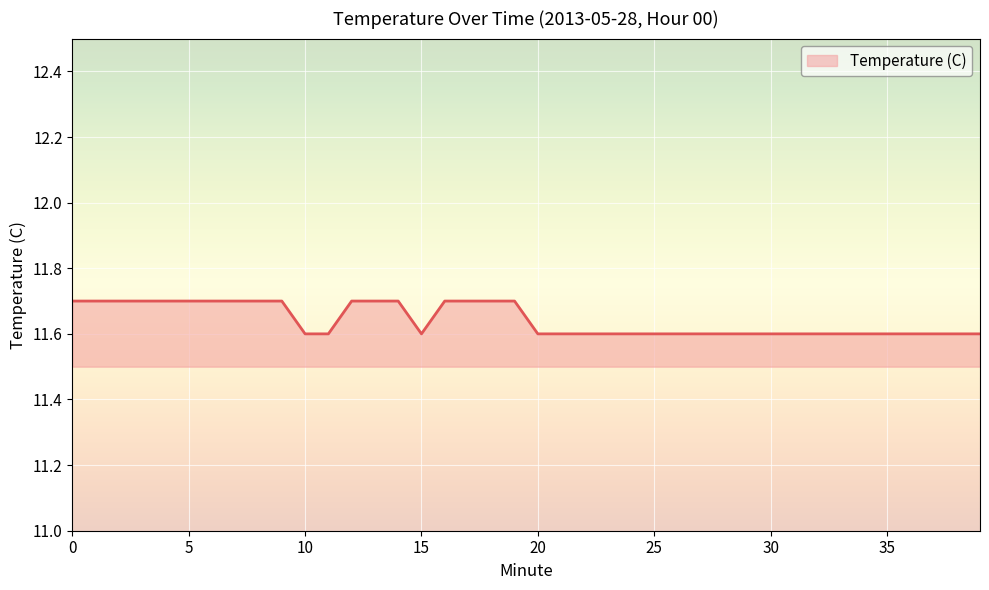

How many lines are shown in the chart?

1